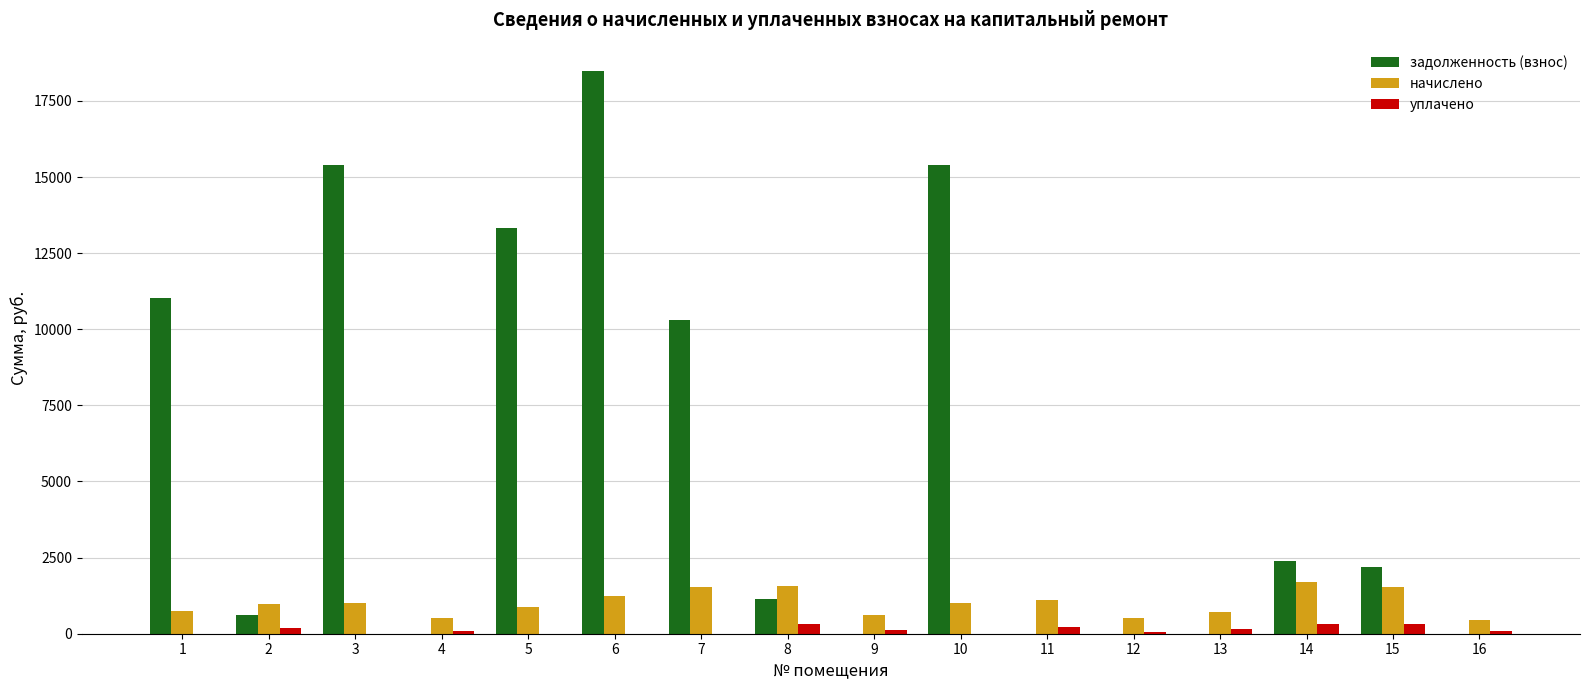

Which series has the largest total across all categories?

задолженность (взнос)